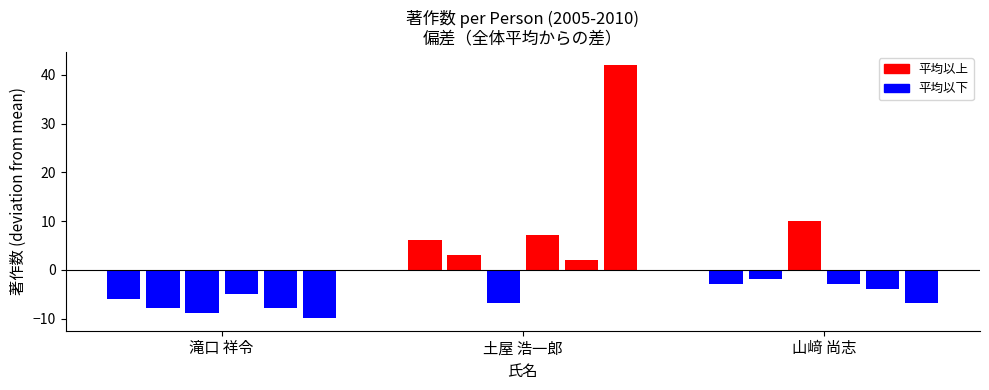

The value of 著作(2009) at 滝口 祥令 is 7. True or false?

False